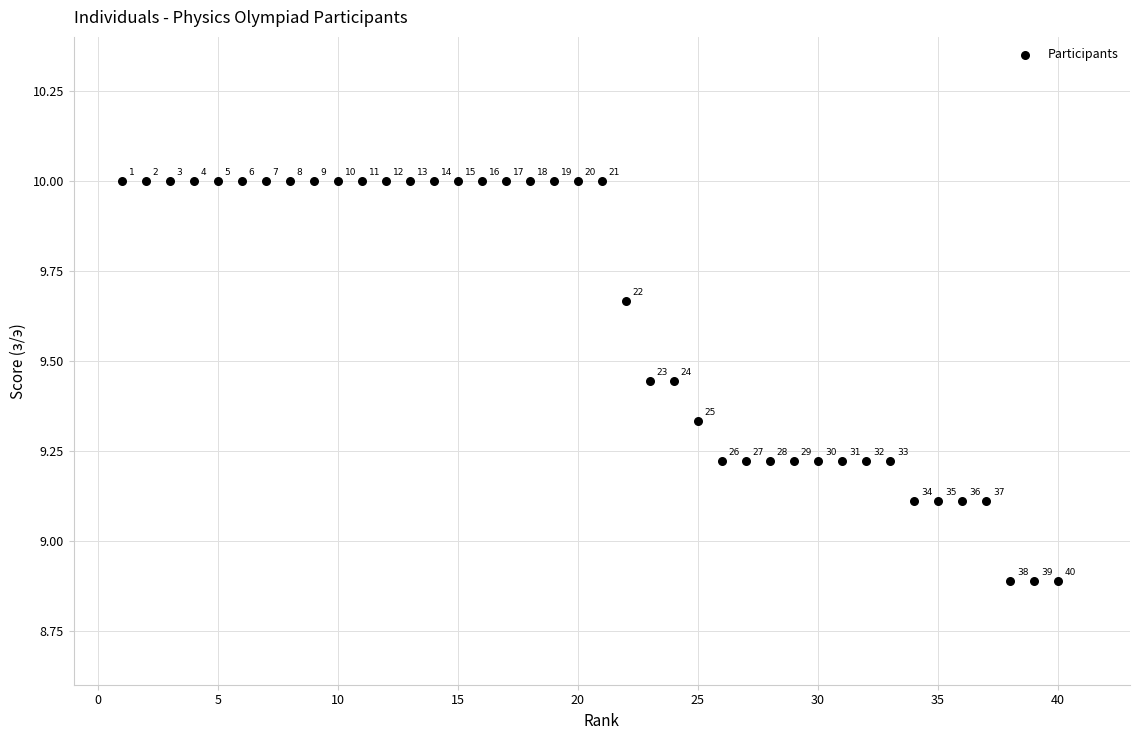

What is the range of X values (max minus min)?

39.0